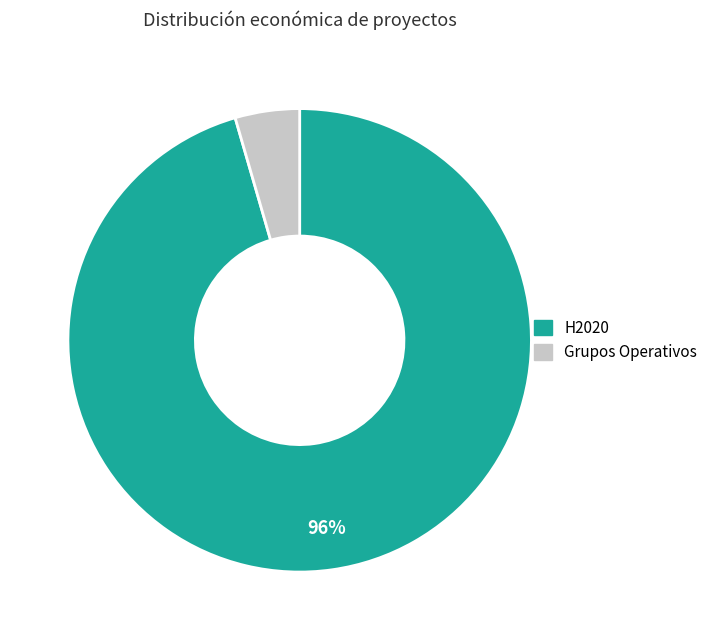

To the nearest percent, what is the average slice percentage?

50%